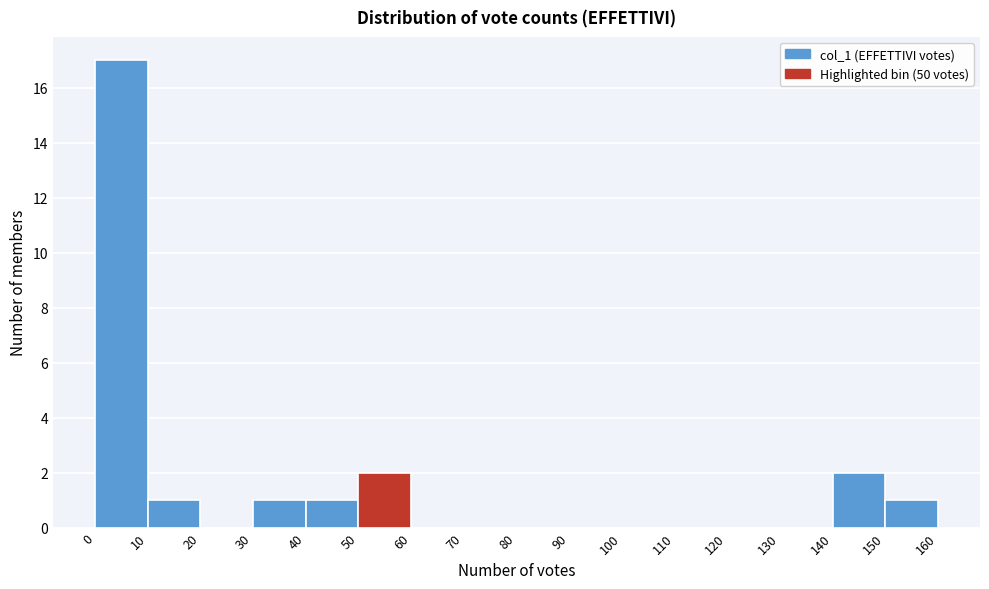

What is the height of the bar covering 10 to 20 on the x-axis? The values are not printed on the chart, so give them approximately, as read against the axis.

1